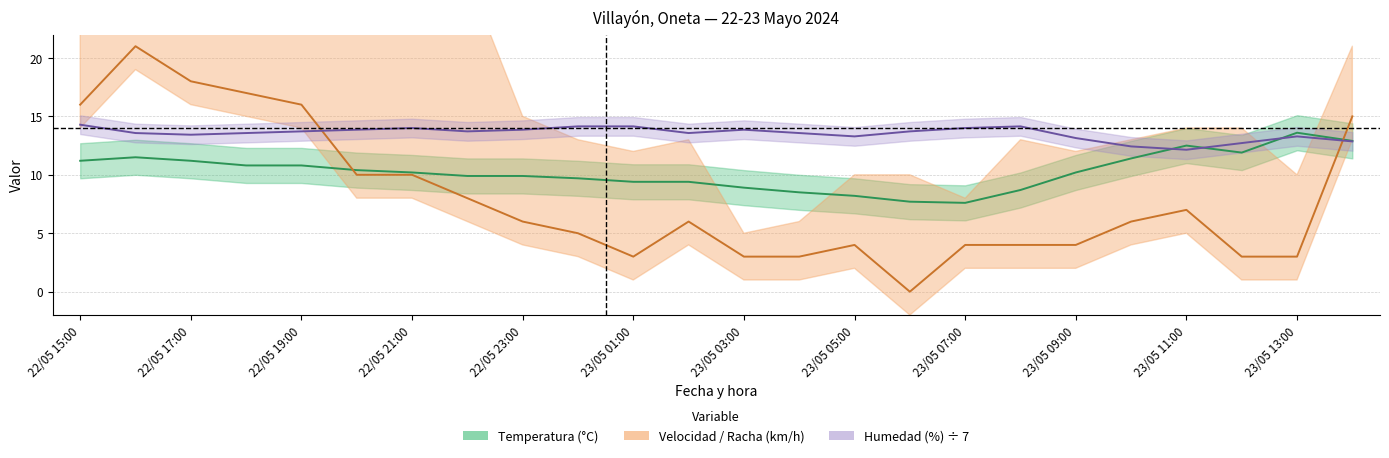

How many times do Humedad (%) and Temperatura (°C) cross each other?

3